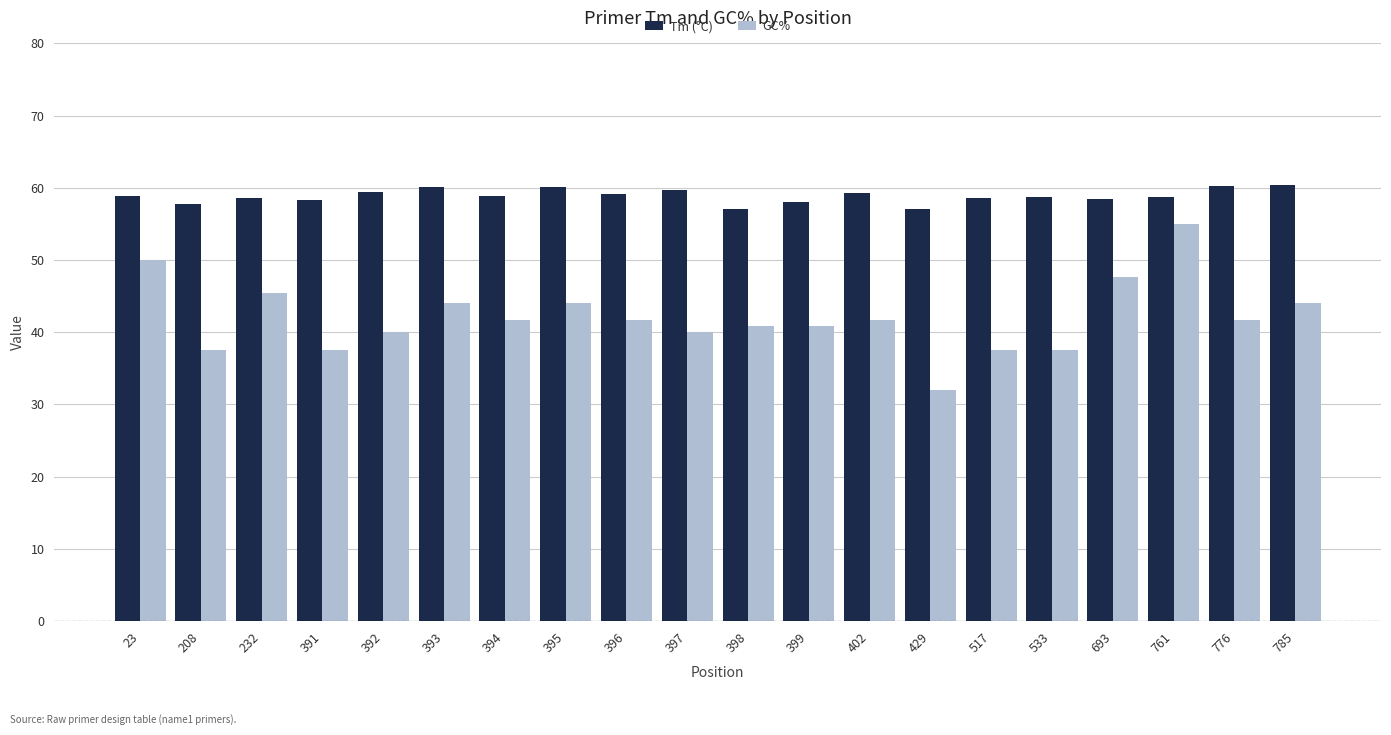

What is the difference between the maximum and minimum values in the Tm (°C) series?

3.4